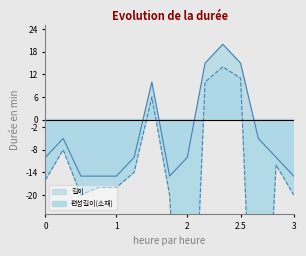

Reading left to right, what are all the values shown in this chart?

길이: -10	-5	-15	-15	-15	-10	10	-15	-10	15	20	15	-5	-10	-15
편성길이(소재): -16	-8	-20	-18	-18	-14	6	-20	-100	10	14	11	-100	-12	-20